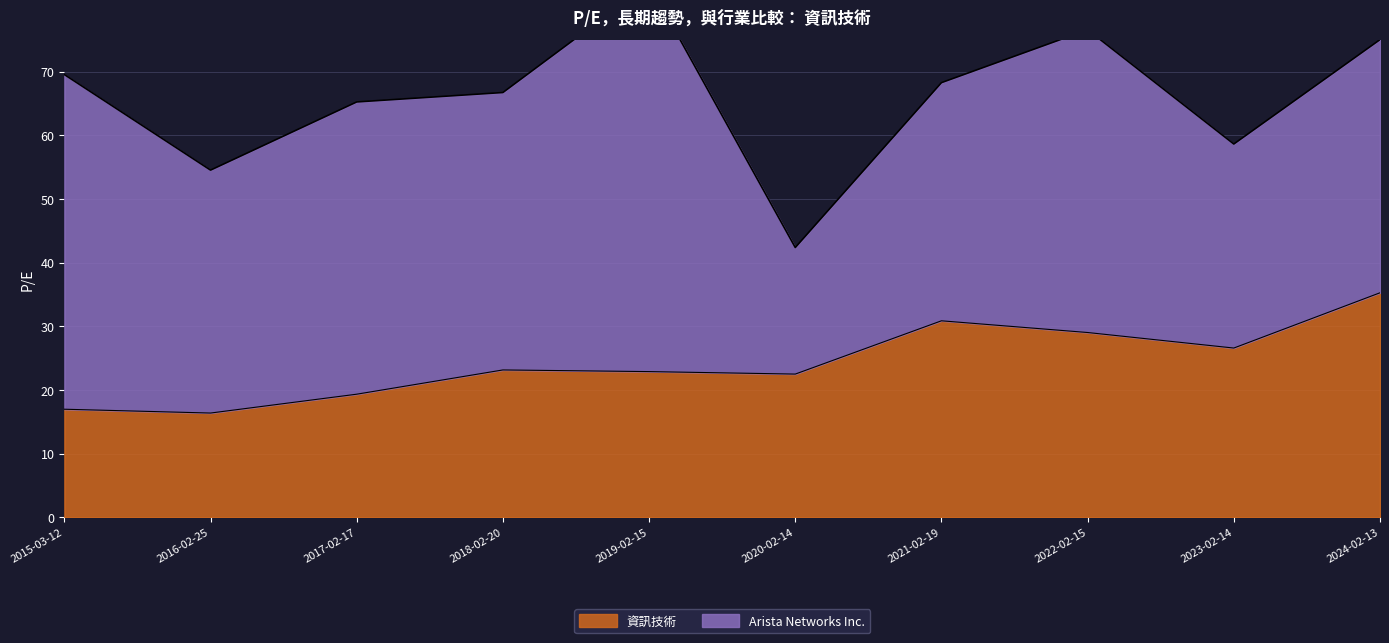

Approximately how many times larger is the value at 2018-02-20 compared to 2017-02-17?

1.2